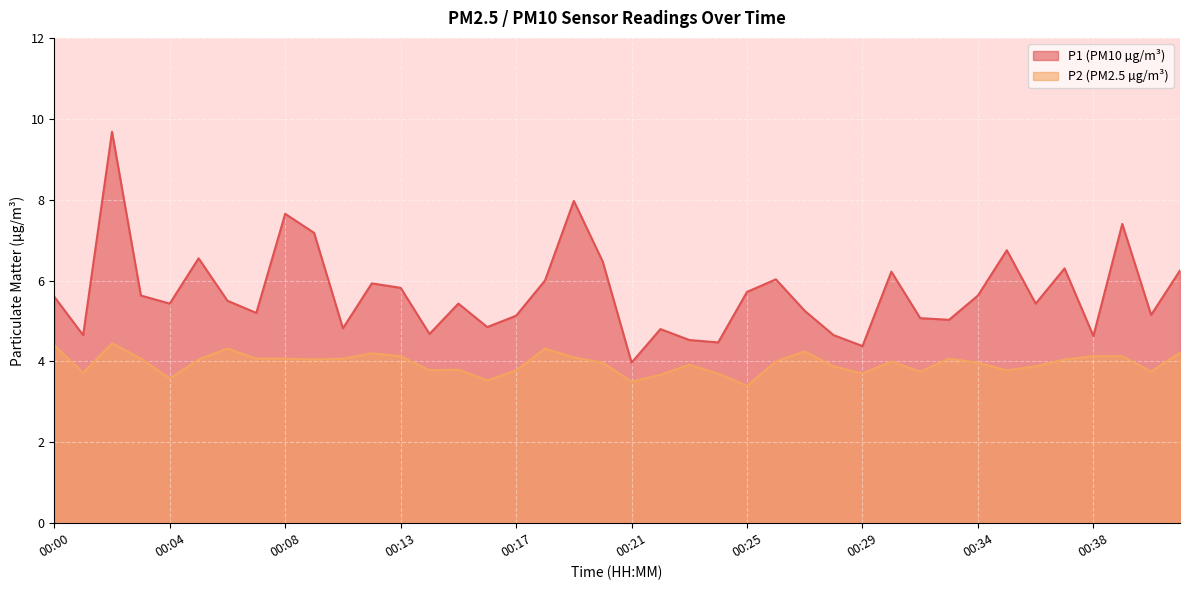

Which series has the largest total across all categories?

P1 (PM10 µg/m³)